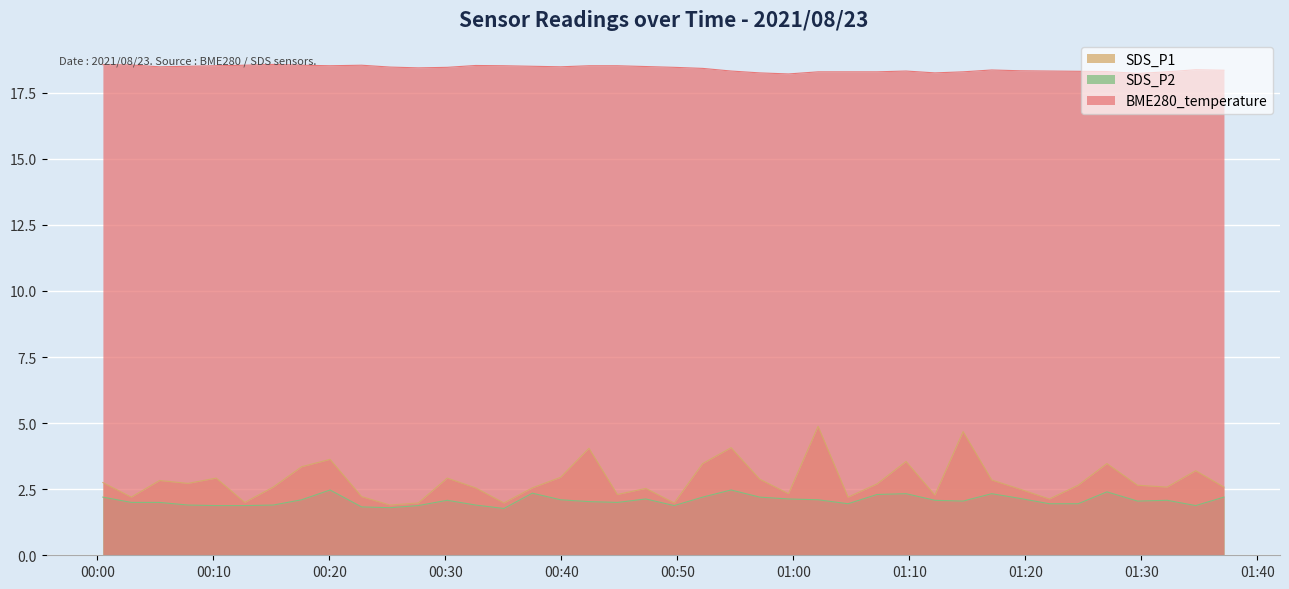

Reading right to left, transcribe all the data shown in this chart.

SDS_P1: 2021/08/23 01:37:07=2.6	2021/08/23 01:34:41=3.2	2021/08/23 01:32:13=2.6	2021/08/23 01:29:40=2.6	2021/08/23 01:27:02=3.5	2021/08/23 01:24:33=2.6	2021/08/23 01:22:04=2.1	2021/08/23 01:19:33=2.5	2021/08/23 01:17:06=2.9	2021/08/23 01:14:38=4.7	2021/08/23 01:12:12=2.3	2021/08/23 01:09:43=3.5	2021/08/23 01:07:13=2.7	2021/08/23 01:04:43=2.2	2021/08/23 01:02:08=4.9	2021/08/23 00:59:35=2.3	2021/08/23 00:57:06=2.9	2021/08/23 00:54:38=4.1	2021/08/23 00:52:11=3.5	2021/08/23 00:49:44=2.0	2021/08/23 00:47:17=2.5	2021/08/23 00:44:50=2.3	2021/08/23 00:42:23=4.0	2021/08/23 00:39:56=3.0	2021/08/23 00:37:30=2.5	2021/08/23 00:35:03=2.0	2021/08/23 00:32:37=2.5	2021/08/23 00:30:10=2.9	2021/08/23 00:27:40=2.0	2021/08/23 00:25:14=1.9	2021/08/23 00:22:47=2.2	2021/08/23 00:20:04=3.6	2021/08/23 00:17:37=3.4	2021/08/23 00:15:10=2.6	2021/08/23 00:12:43=2.0	2021/08/23 00:10:15=2.9	2021/08/23 00:07:49=2.7	2021/08/23 00:05:22=2.8	2021/08/23 00:02:56=2.2	2021/08/23 00:00:29=2.8
SDS_P2: 2021/08/23 01:37:07=2.2	2021/08/23 01:34:41=1.9	2021/08/23 01:32:13=2.1	2021/08/23 01:29:40=2.0	2021/08/23 01:27:02=2.4	2021/08/23 01:24:33=1.9	2021/08/23 01:22:04=1.9	2021/08/23 01:19:33=2.1	2021/08/23 01:17:06=2.3	2021/08/23 01:14:38=2.0	2021/08/23 01:12:12=2.1	2021/08/23 01:09:43=2.3	2021/08/23 01:07:13=2.3	2021/08/23 01:04:43=1.9	2021/08/23 01:02:08=2.1	2021/08/23 00:59:35=2.1	2021/08/23 00:57:06=2.2	2021/08/23 00:54:38=2.5	2021/08/23 00:52:11=2.2	2021/08/23 00:49:44=1.9	2021/08/23 00:47:17=2.1	2021/08/23 00:44:50=2.0	2021/08/23 00:42:23=2.0	2021/08/23 00:39:56=2.1	2021/08/23 00:37:30=2.4	2021/08/23 00:35:03=1.8	2021/08/23 00:32:37=1.9	2021/08/23 00:30:10=2.1	2021/08/23 00:27:40=1.9	2021/08/23 00:25:14=1.8	2021/08/23 00:22:47=1.8	2021/08/23 00:20:04=2.5	2021/08/23 00:17:37=2.1	2021/08/23 00:15:10=1.9	2021/08/23 00:12:43=1.9	2021/08/23 00:10:15=1.9	2021/08/23 00:07:49=1.9	2021/08/23 00:05:22=2.0	2021/08/23 00:02:56=2.0	2021/08/23 00:00:29=2.2
BME280_temperature: 2021/08/23 01:37:07=18.4	2021/08/23 01:34:41=18.4	2021/08/23 01:32:13=18.3	2021/08/23 01:29:40=18.2	2021/08/23 01:27:02=18.3	2021/08/23 01:24:33=18.3	2021/08/23 01:22:04=18.3	2021/08/23 01:19:33=18.3	2021/08/23 01:17:06=18.4	2021/08/23 01:14:38=18.3	2021/08/23 01:12:12=18.2	2021/08/23 01:09:43=18.3	2021/08/23 01:07:13=18.3	2021/08/23 01:04:43=18.3	2021/08/23 01:02:08=18.3	2021/08/23 00:59:35=18.2	2021/08/23 00:57:06=18.2	2021/08/23 00:54:38=18.3	2021/08/23 00:52:11=18.4	2021/08/23 00:49:44=18.5	2021/08/23 00:47:17=18.5	2021/08/23 00:44:50=18.5	2021/08/23 00:42:23=18.5	2021/08/23 00:39:56=18.5	2021/08/23 00:37:30=18.5	2021/08/23 00:35:03=18.5	2021/08/23 00:32:37=18.5	2021/08/23 00:30:10=18.5	2021/08/23 00:27:40=18.4	2021/08/23 00:25:14=18.5	2021/08/23 00:22:47=18.5	2021/08/23 00:20:04=18.5	2021/08/23 00:17:37=18.5	2021/08/23 00:15:10=18.6	2021/08/23 00:12:43=18.5	2021/08/23 00:10:15=18.5	2021/08/23 00:07:49=18.5	2021/08/23 00:05:22=18.5	2021/08/23 00:02:56=18.6	2021/08/23 00:00:29=18.6